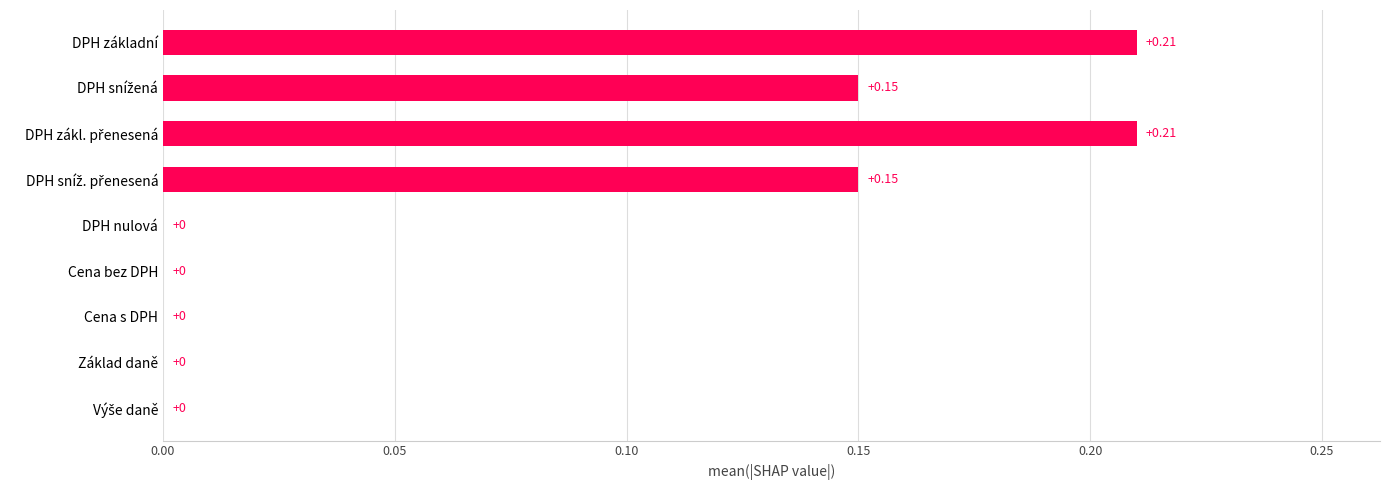

Which has a higher value, DPH základní or Cena bez DPH?

DPH základní